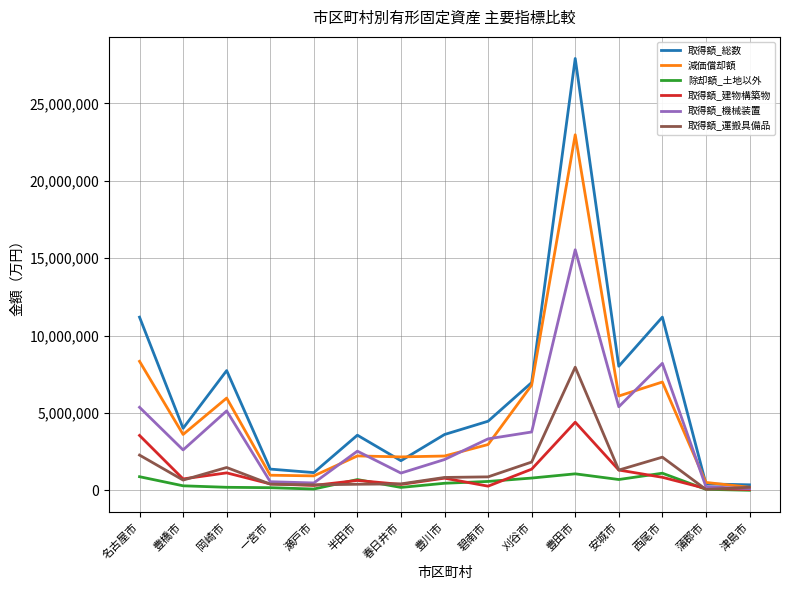

What is the total value across all series at 西尾市?

30492380